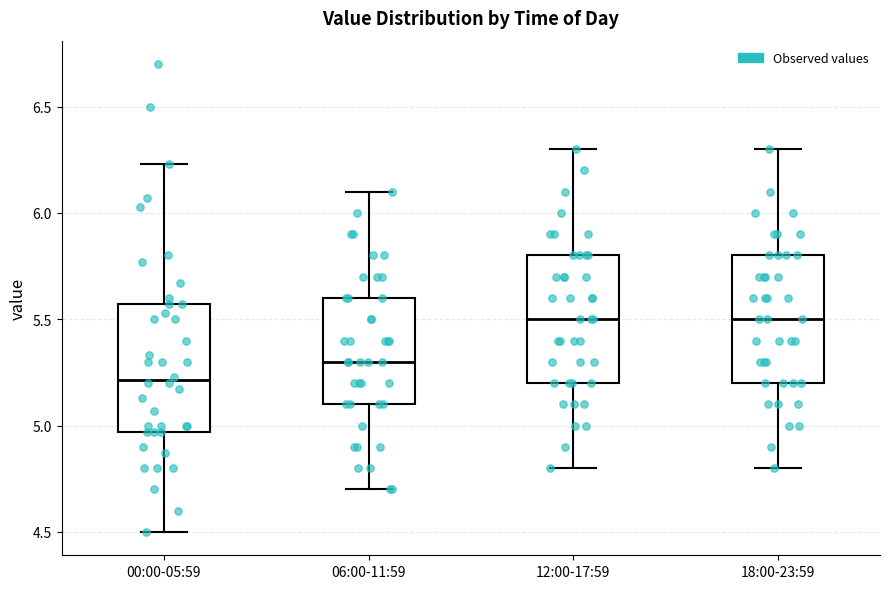

Reading left to right, transcribe this box plot: for each box, give where its median line is, the range the box spans, and where its two whiskers end, as read against the y-axis. The values are not printed on the chart, so give them approximately, as read against the axis.

00:00-05:59: median 5.20, box 4.95 to 5.55, whiskers 4.50 to 6.25
06:00-11:59: median 5.30, box 5.10 to 5.60, whiskers 4.70 to 6.10
12:00-17:59: median 5.50, box 5.20 to 5.80, whiskers 4.80 to 6.30
18:00-23:59: median 5.50, box 5.20 to 5.80, whiskers 4.80 to 6.30